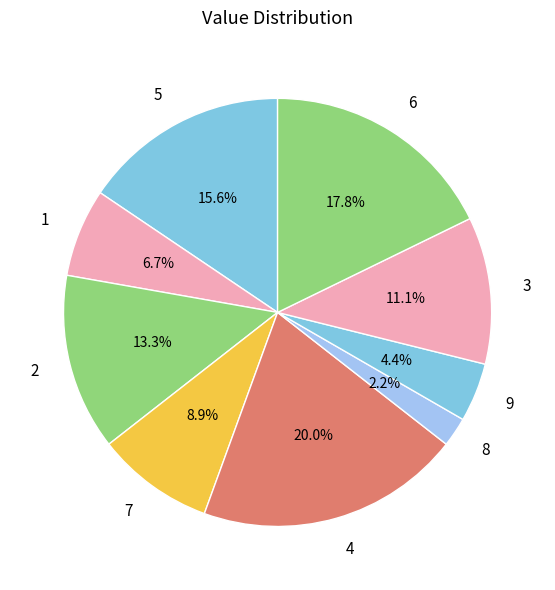

Which has a higher value, 6 or 3?

6